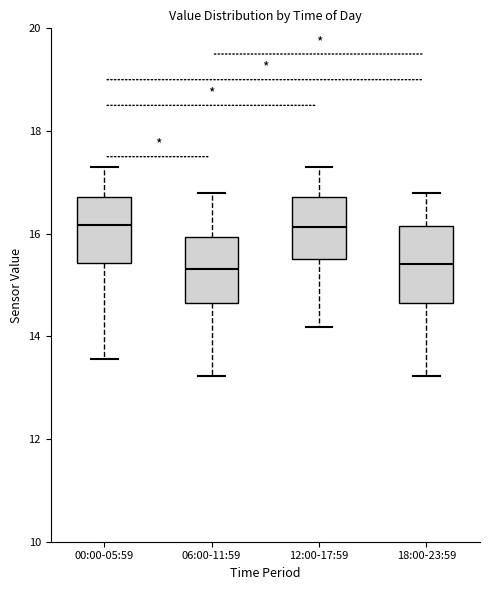

Reading left to right, transcribe this box plot: for each box, give where its median line is, the range the box spans, and where its two whiskers end, as read against the y-axis. The values are not printed on the chart, so give them approximately, as read against the axis.

00:00-05:59: median 16.2, box 15.4 to 16.8, whiskers 13.6 to 17.4
06:00-11:59: median 15.4, box 14.6 to 16.0, whiskers 13.2 to 16.8
12:00-17:59: median 16.2, box 15.6 to 16.8, whiskers 14.2 to 17.4
18:00-23:59: median 15.4, box 14.6 to 16.2, whiskers 13.2 to 16.8